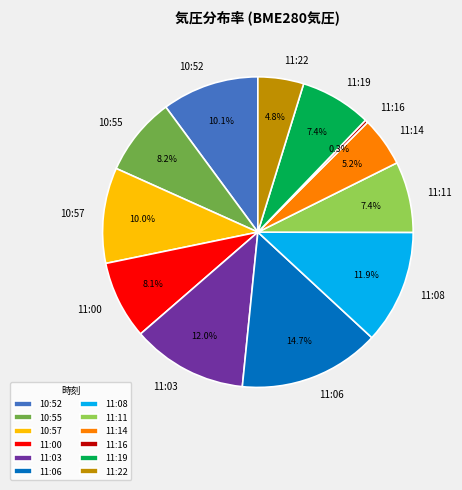

What portion of the pie excludes 10:52?

89.9%